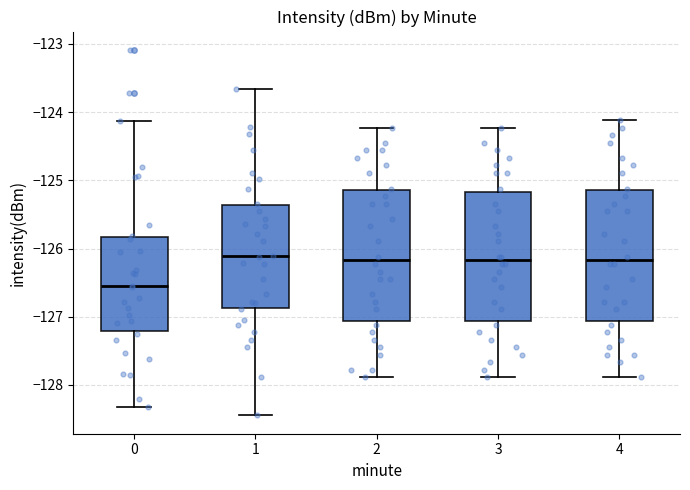

Reading left to right, read every box against the y-axis: the position of its median line, the range the box covers, and the ends of its whiskers. The values are not printed on the chart, so give them approximately, as read against the axis.

0: median -126.6, box -127.2 to -125.8, whiskers -128.3 to -124.1
1: median -126.1, box -126.9 to -125.4, whiskers -128.4 to -123.7
2: median -126.2, box -127.1 to -125.1, whiskers -127.9 to -124.2
3: median -126.2, box -127.1 to -125.2, whiskers -127.9 to -124.2
4: median -126.2, box -127.1 to -125.1, whiskers -127.9 to -124.1